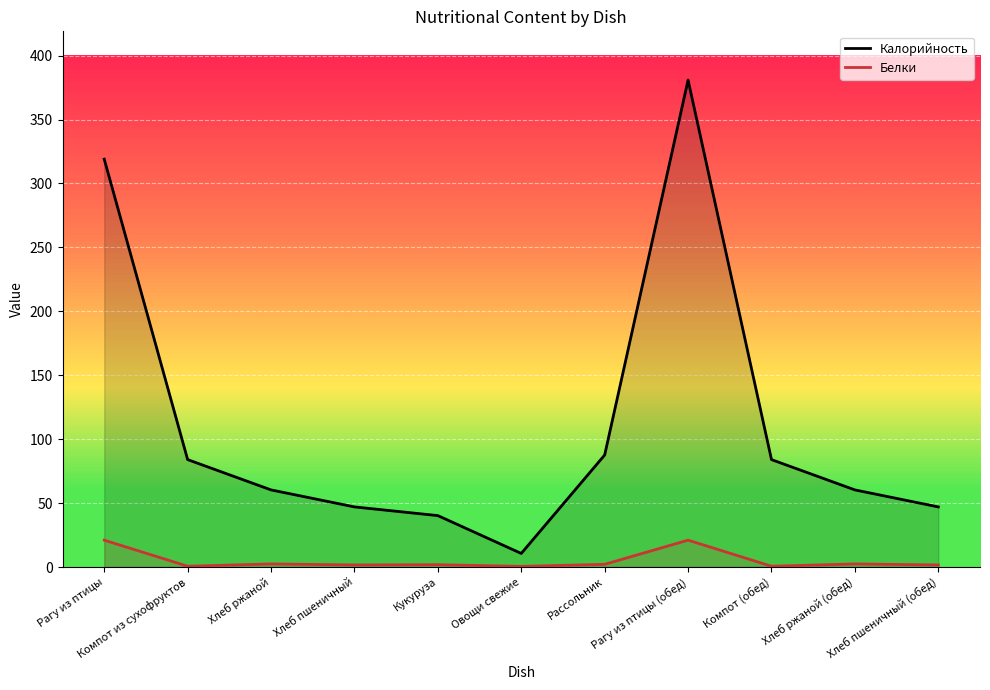

True or false: Белки and Калорийность cross at least once.

False